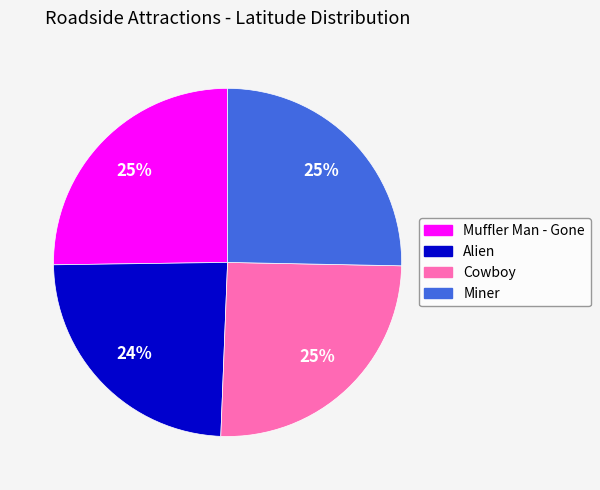

Which category has the smallest portion of the pie?

Alien